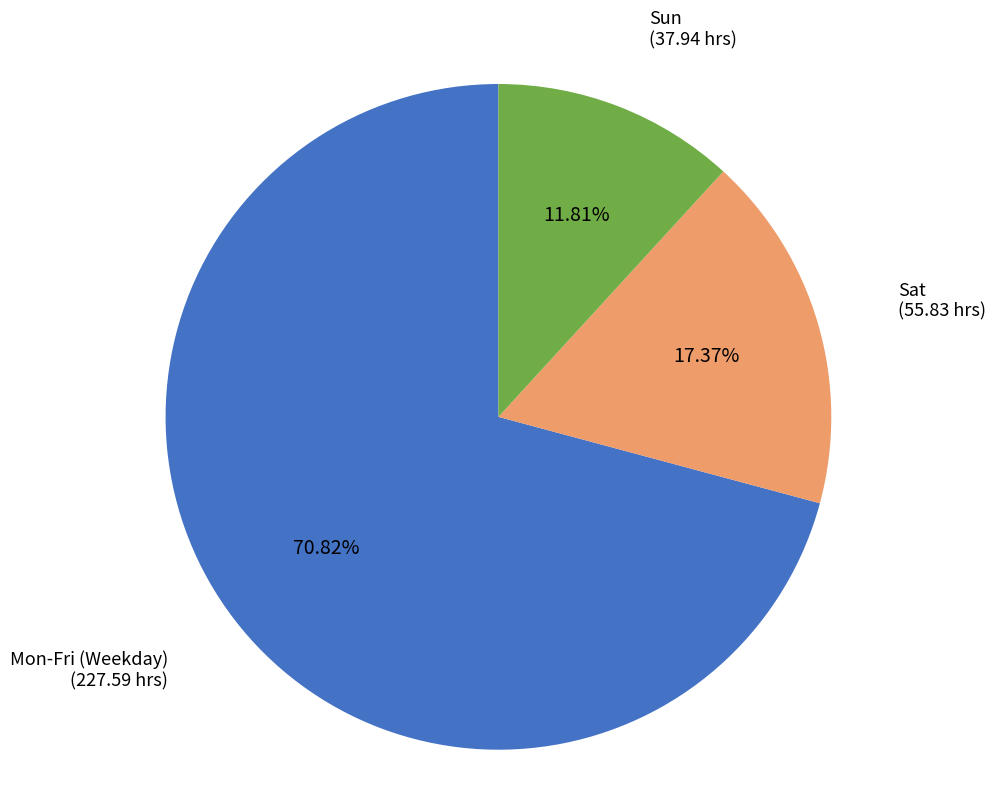

Which category accounts for the majority?

Mon-Fri (Weekday)